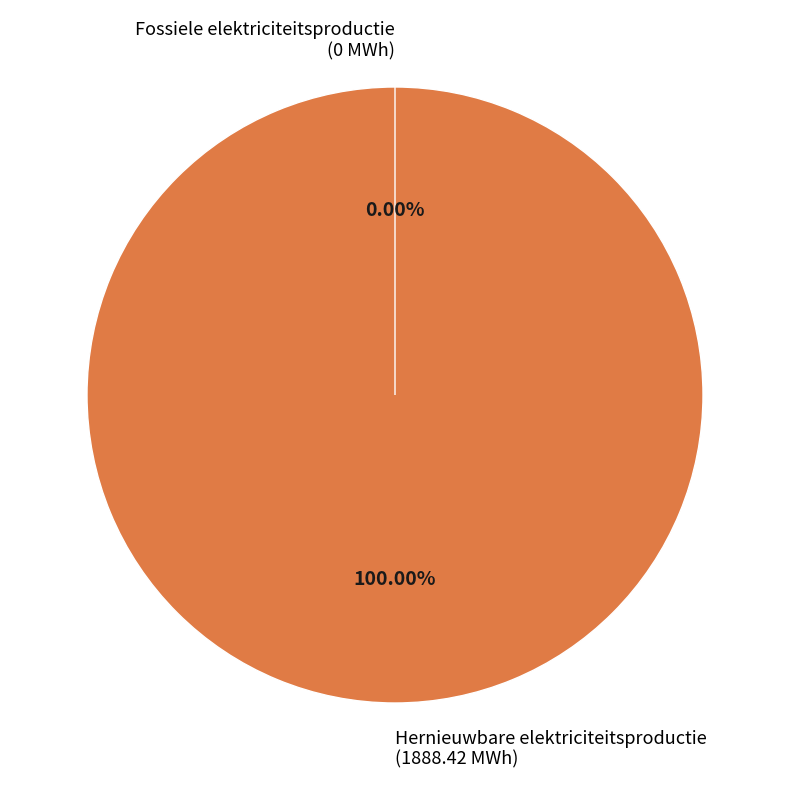

How many segments does this pie chart have?

2